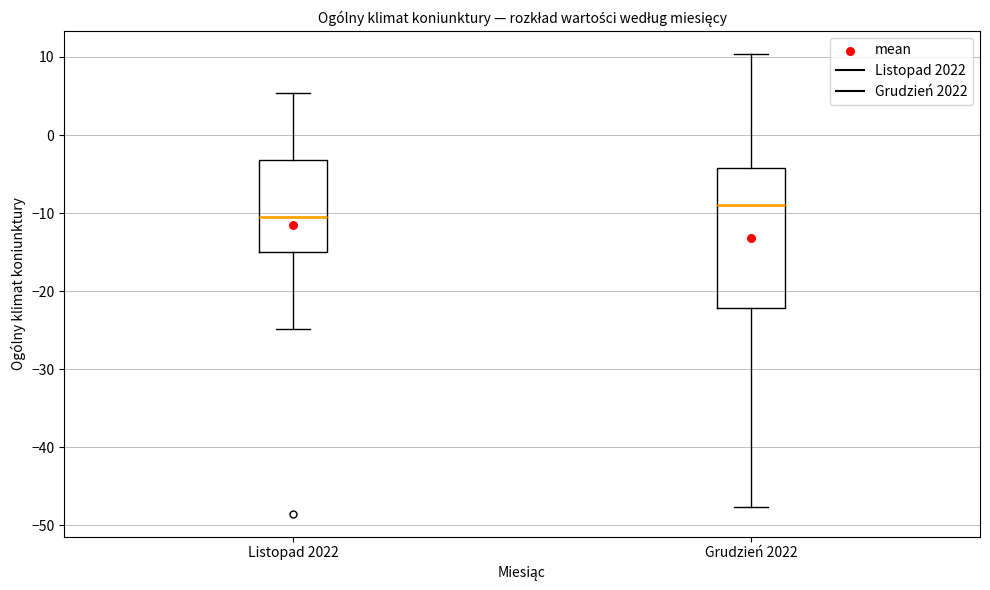

Which box has the highest median line?

Grudzień 2022